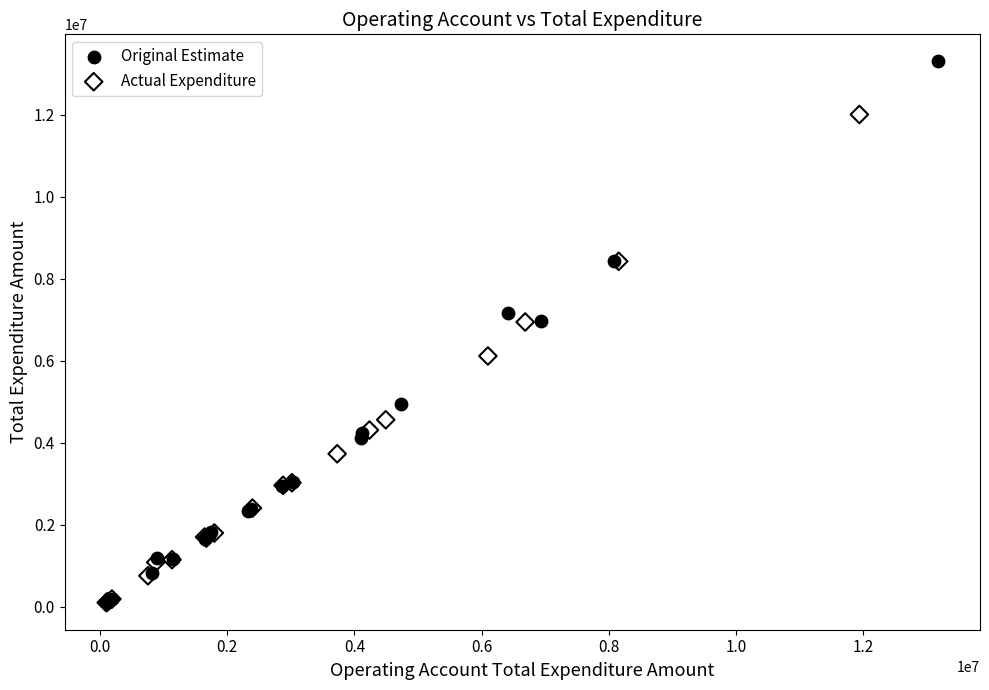

Which series reaches the maximum Y coordinate?

Original Estimate